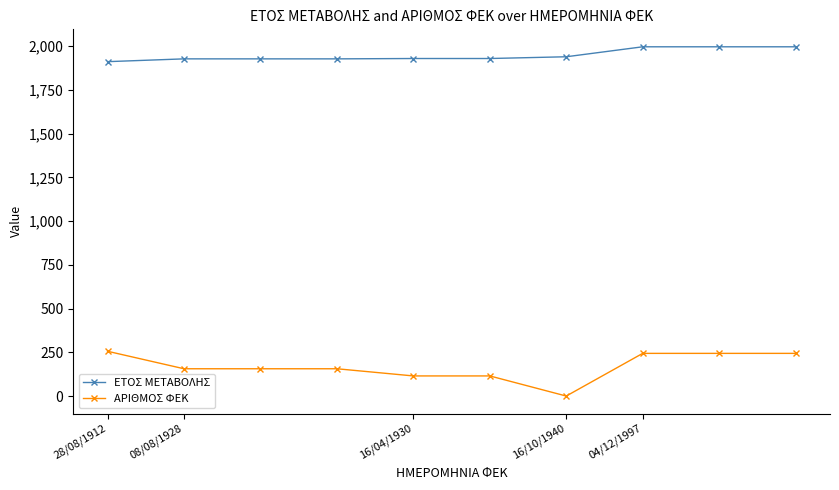

True or false: ΑΡΙΘΜΟΣ ΦΕΚ and ΕΤΟΣ ΜΕΤΑΒΟΛΗΣ intersect in this chart.

False